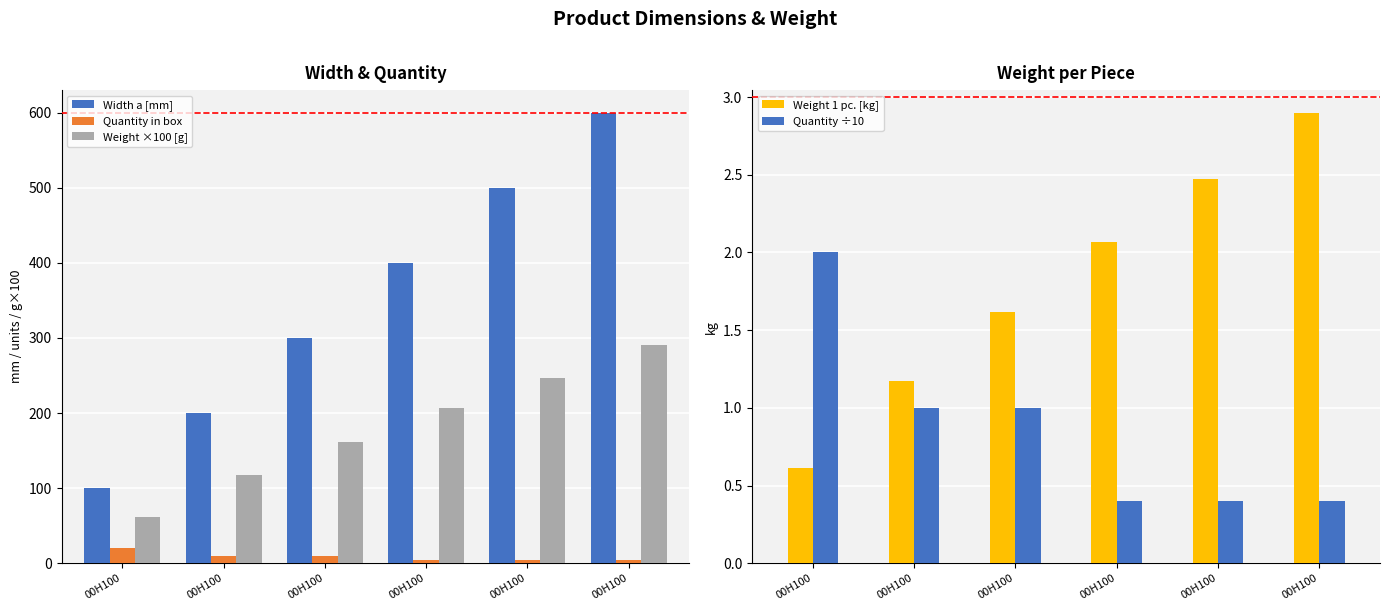

Rank the series by their maximum value, from lowest to highest.

Quantity ÷10, Weight 1 pc. [kg], Quantity in box, Weight ×100 [g], Width a [mm]